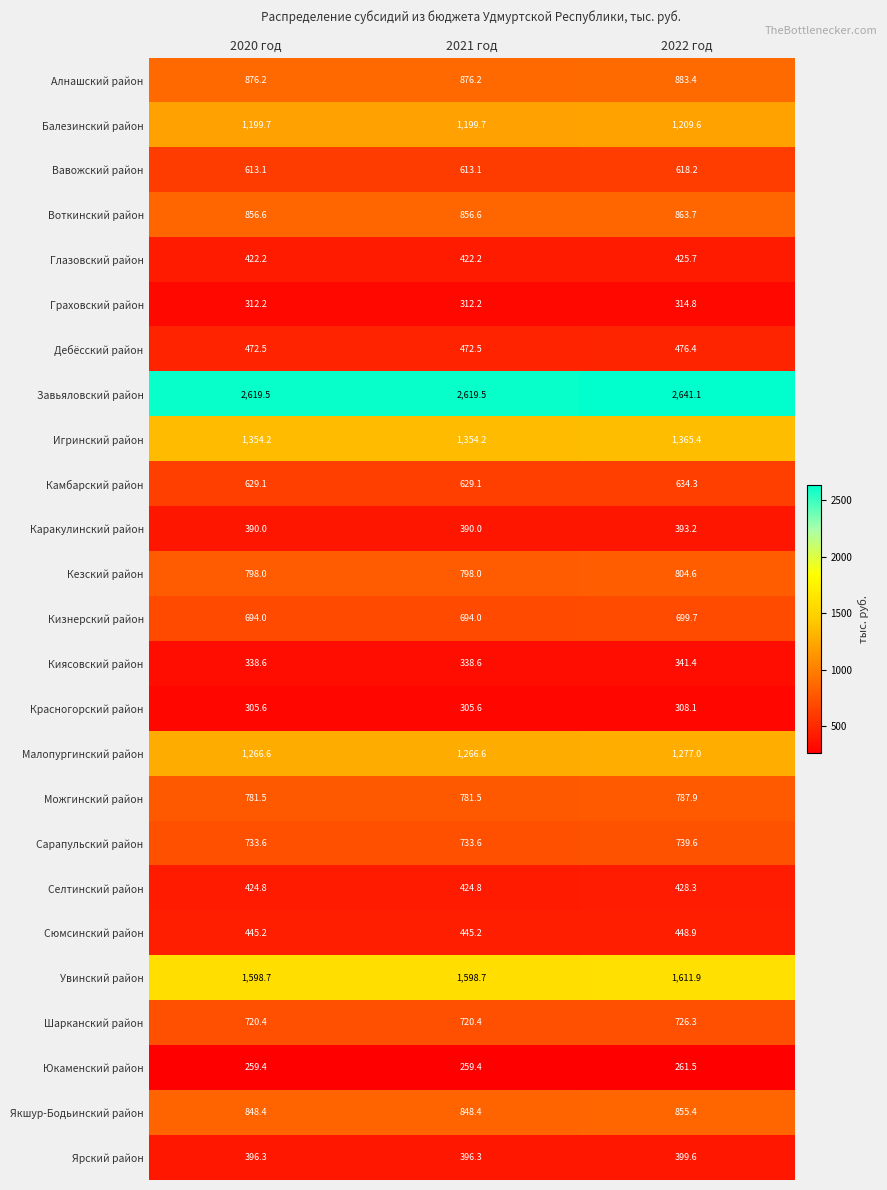

What is the lowest value of the Якшур-Бодьинский район series?

848.4